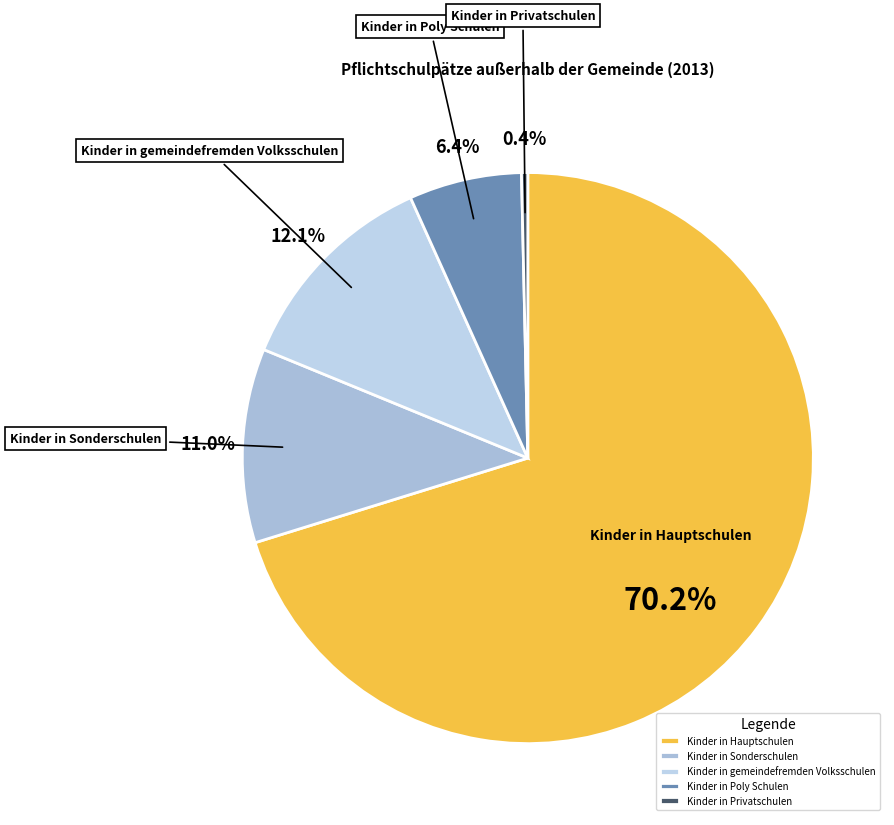

Between Kinder in Privatschulen and Kinder in Sonderschulen, which is larger?

Kinder in Sonderschulen